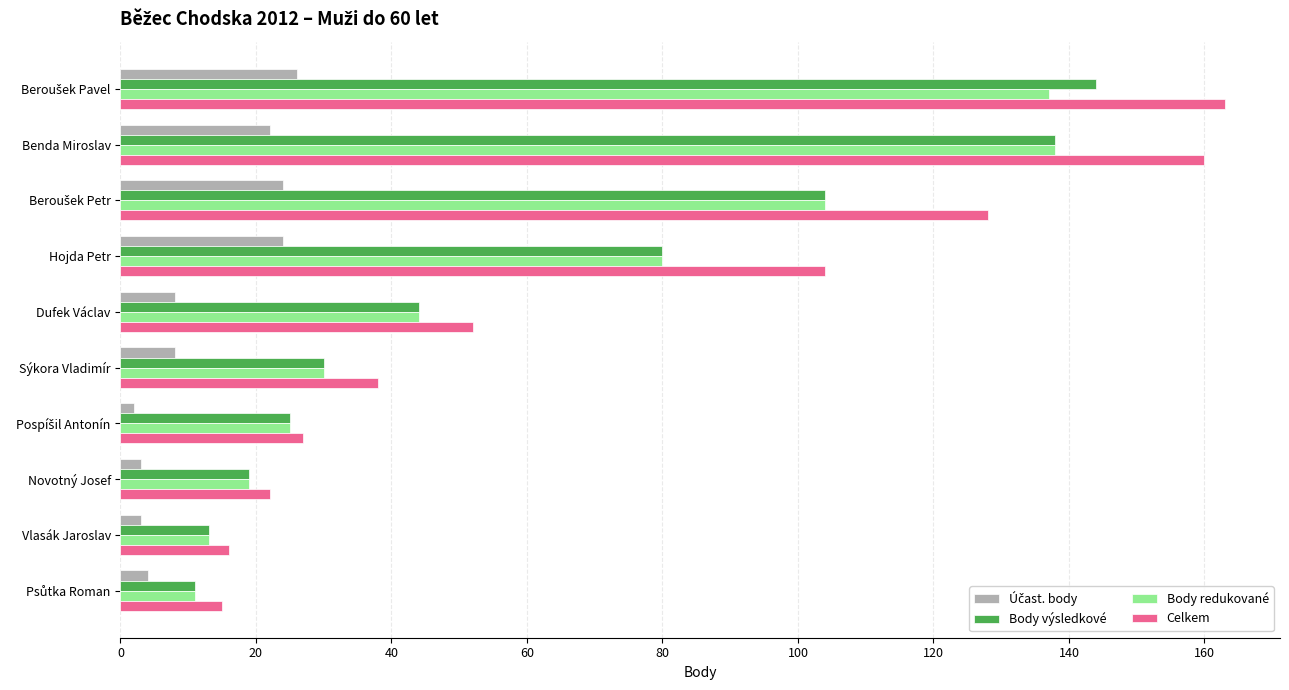

What is the spread (max minus min) of values at Benda Miroslav?

138